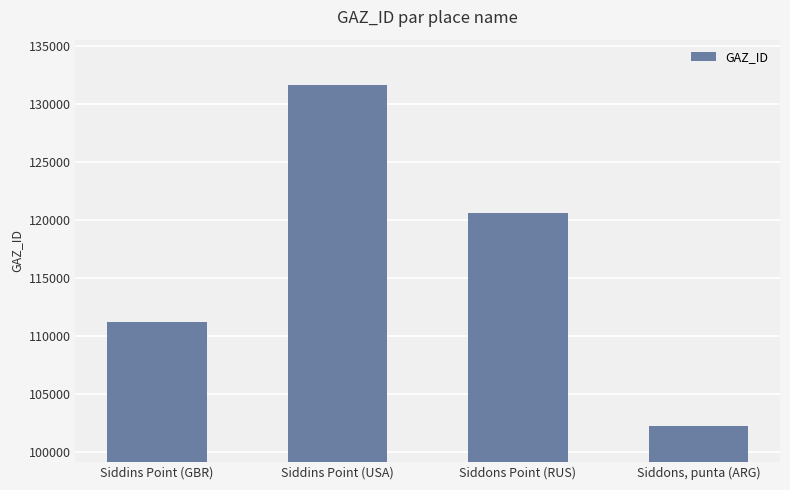

What is the difference between the values at Siddins Point (USA) and Siddons Point (RUS)?

11008